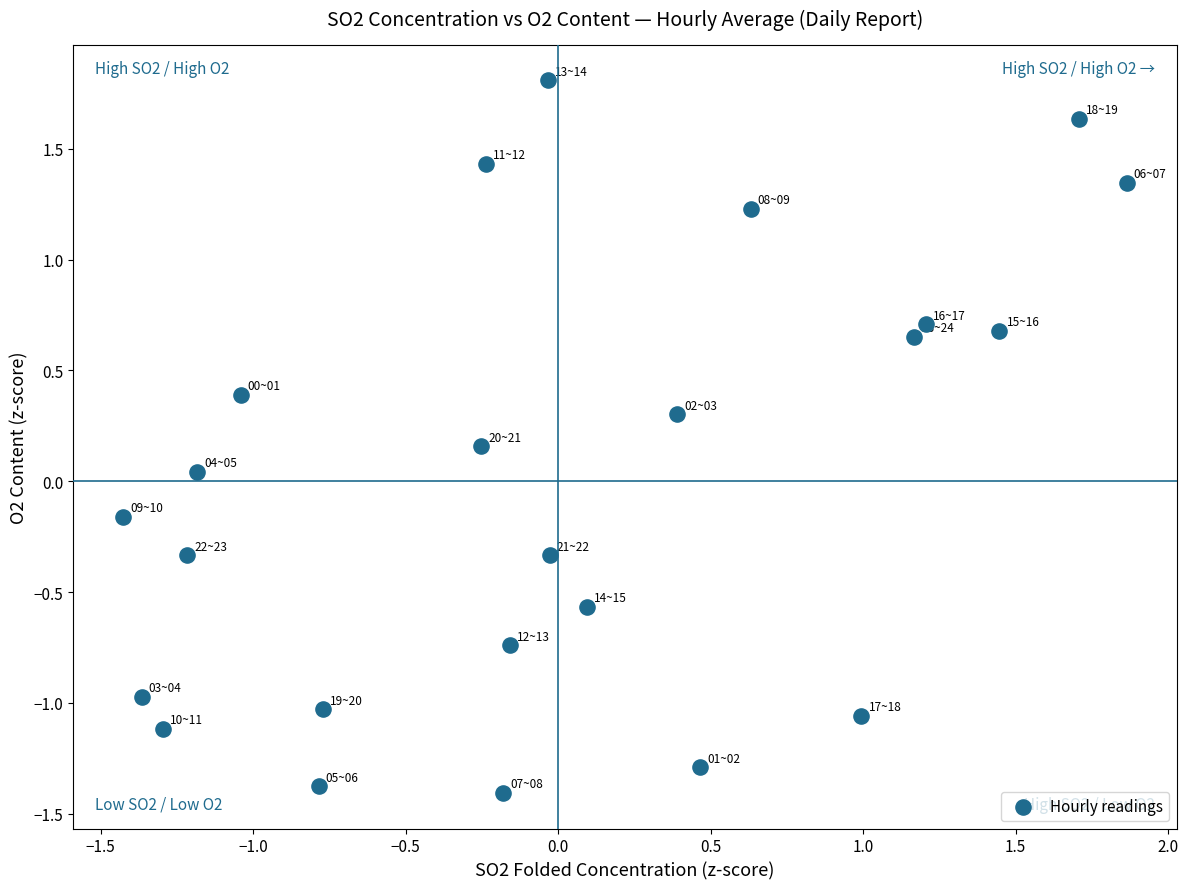

What is the range of Y values (max minus min)?

3.2